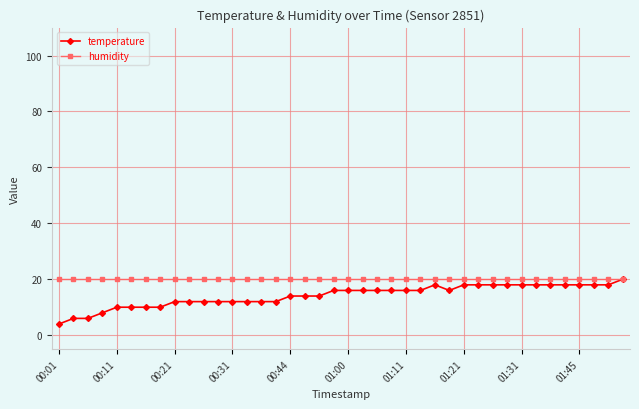

What is the sum of all temperature values?

566.0